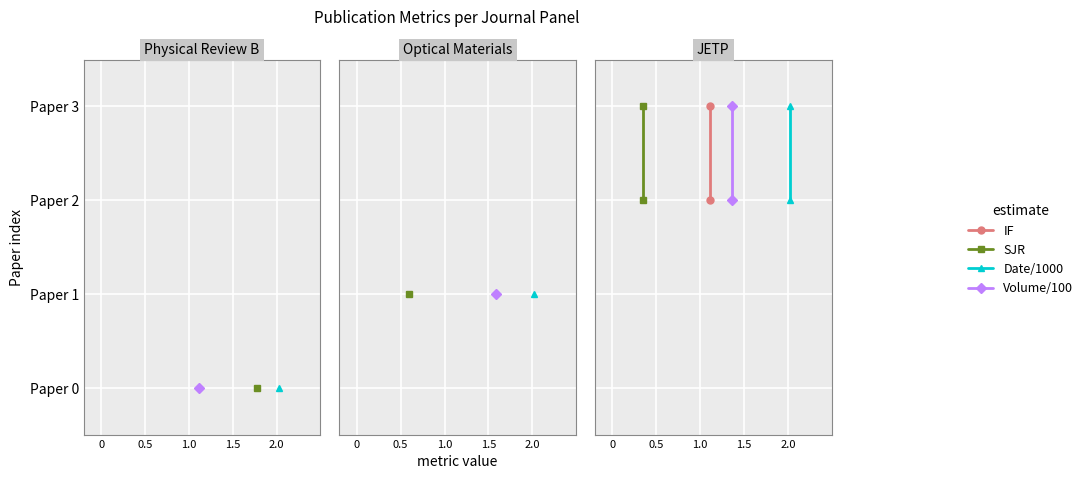

How many distinct data groups are displayed?

4